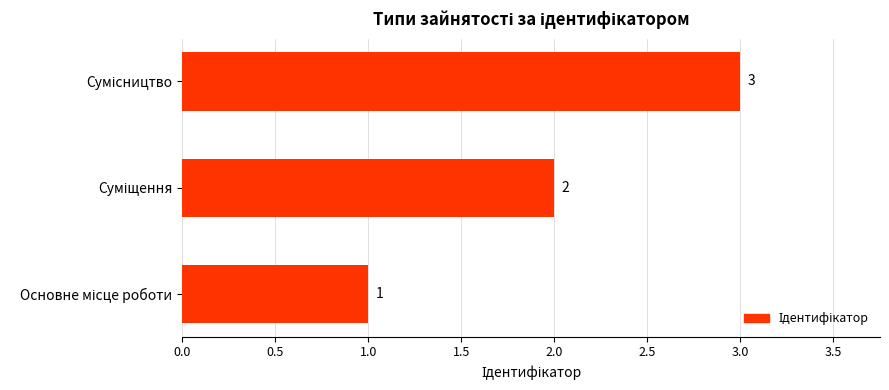

How many values are between 1 and 3?

3